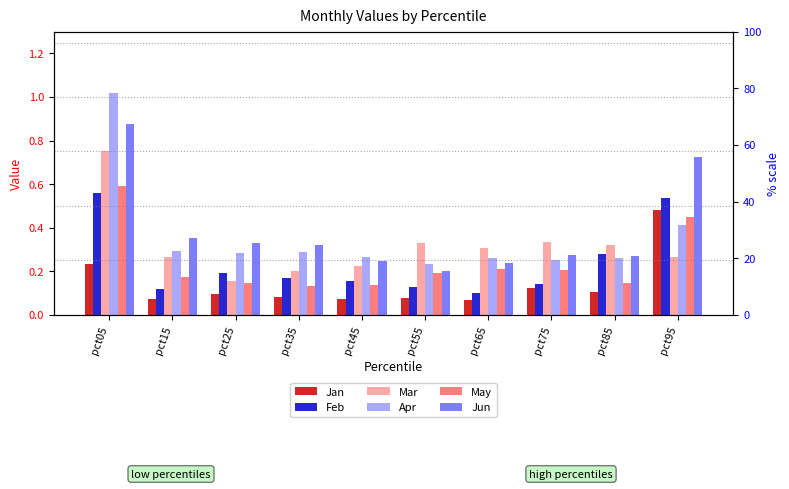

How many distinct data groups are displayed?

6